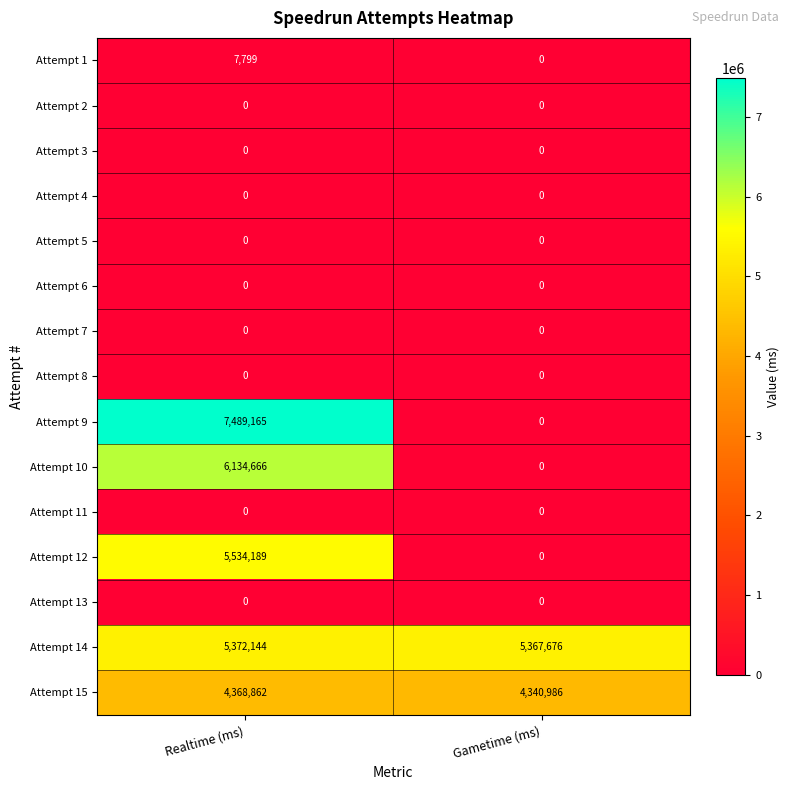

What is the spread (max minus min) of values at Realtime (ms)?

7489165